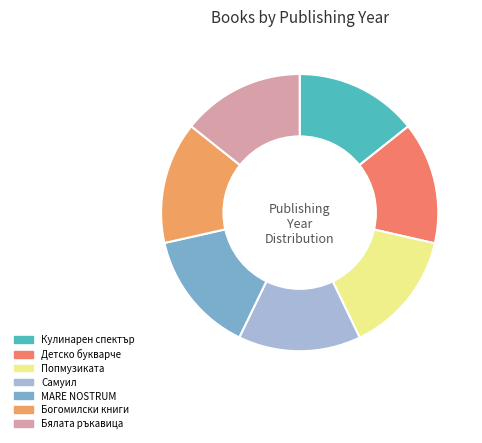

Is MARE NOSTRUM the majority of the pie?

No